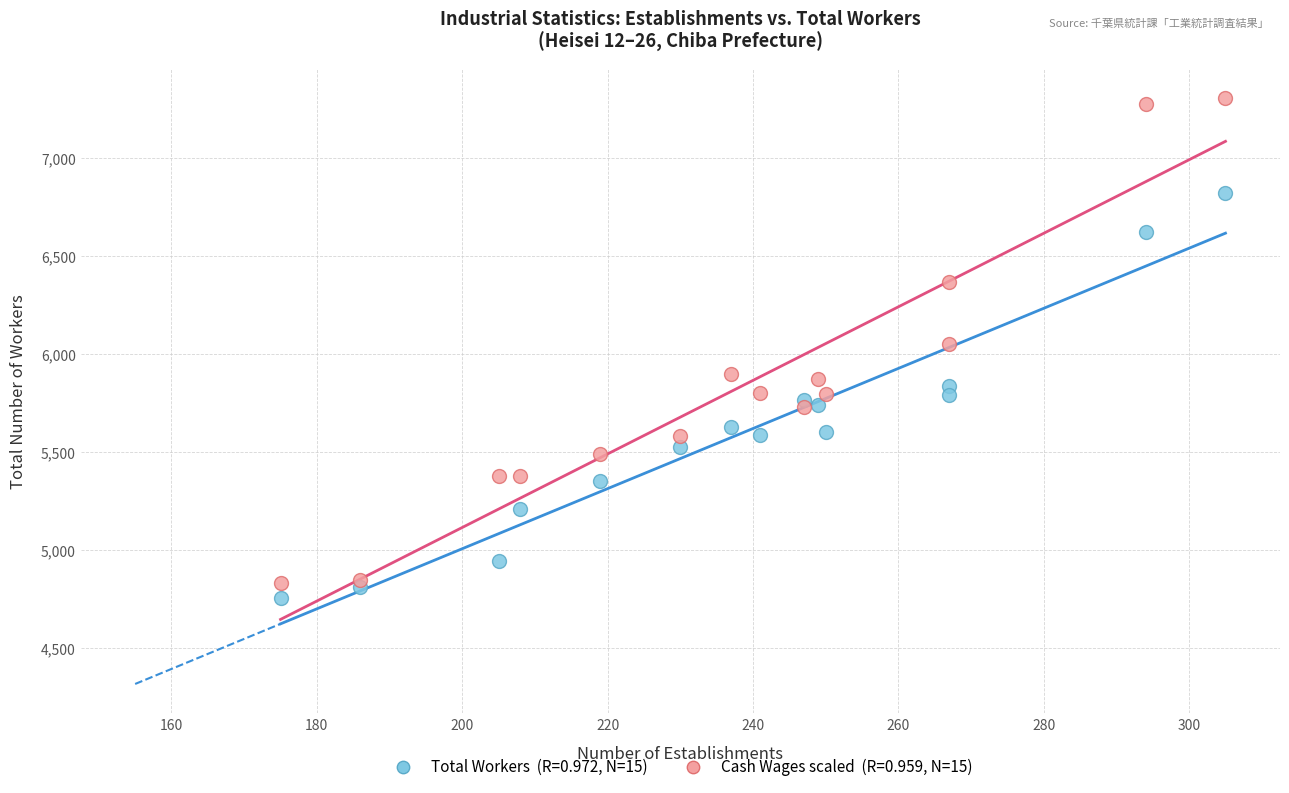

Across all data points, what is the range of X values (max minus min)?

130.0